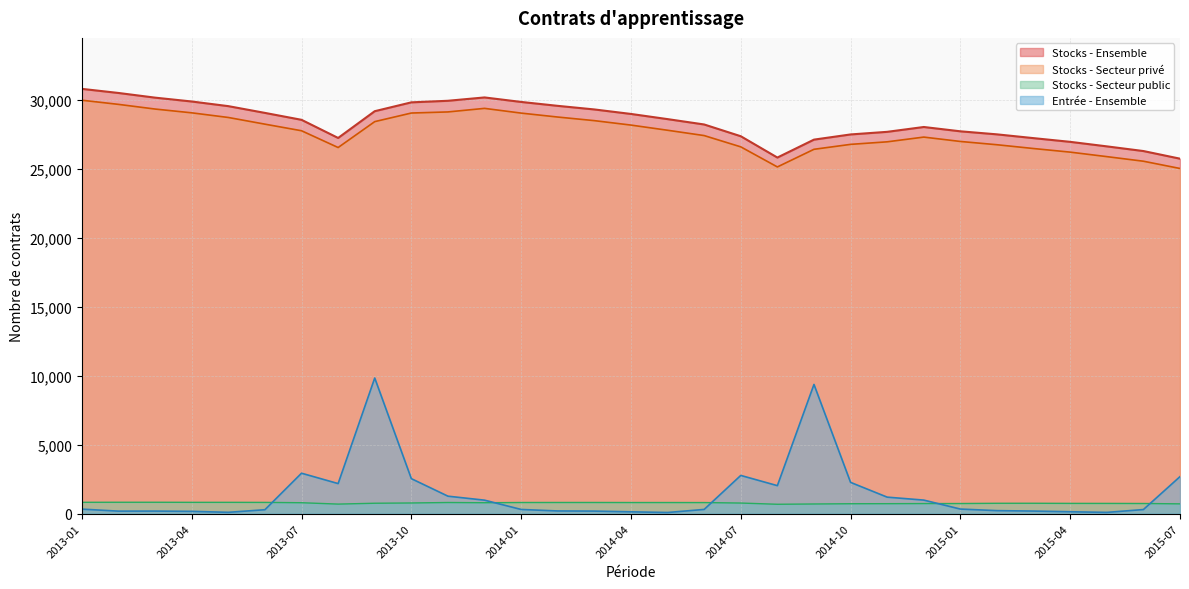

At which category does Stocks - Secteur public reach its first local valley?

2013-08